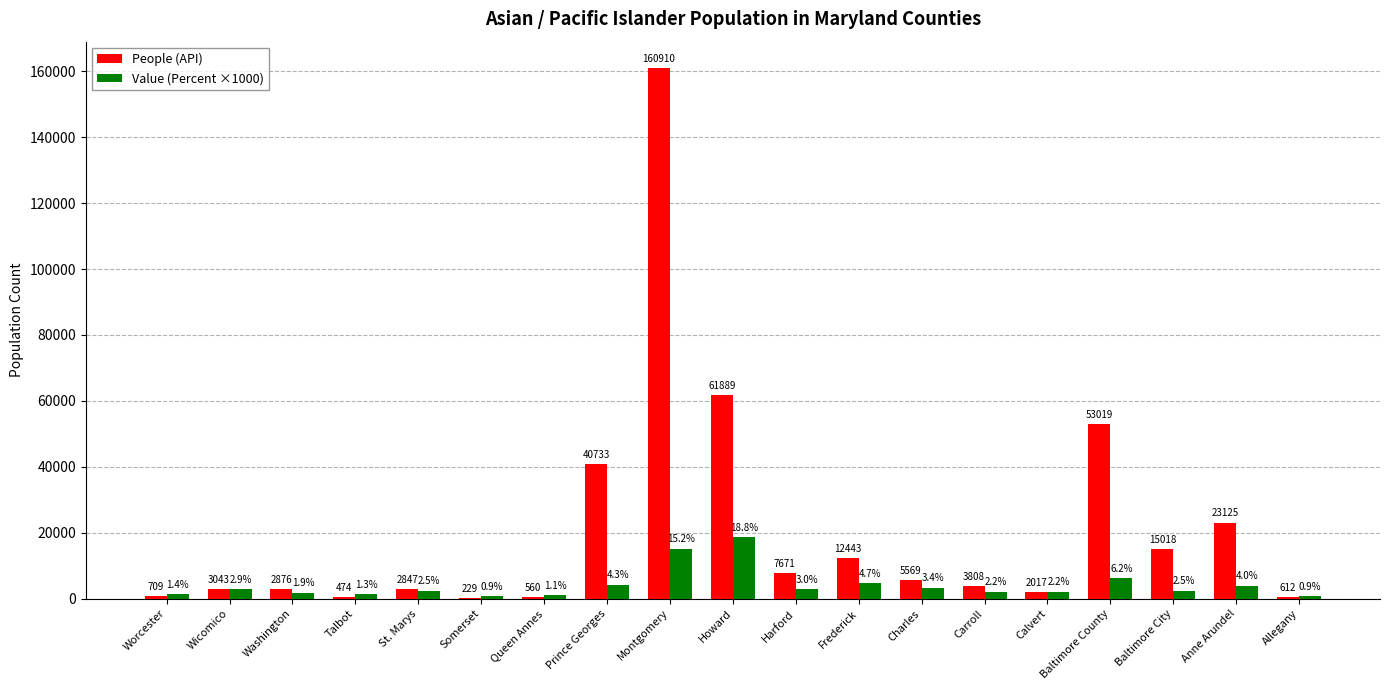

Which series changed the most between Howard and Charles?

People (API)